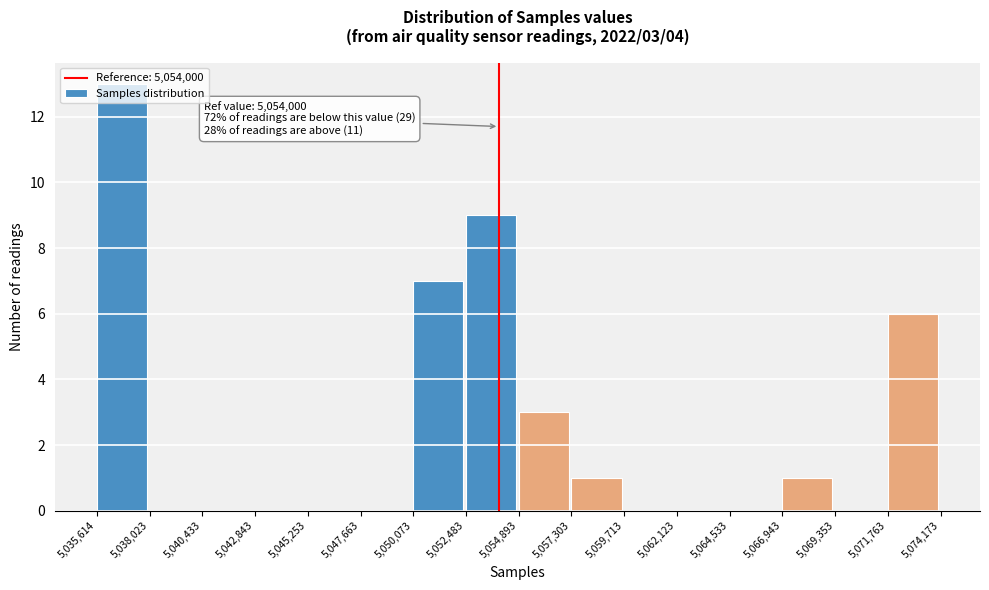

Over which range of the x-axis is the bar tallest?

5,035,614 to 5,038,023